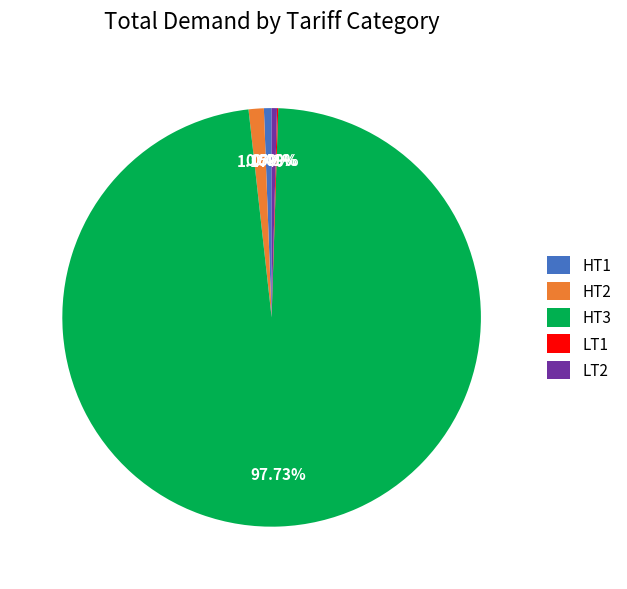

What percentage is the HT3 slice, to the nearest percent?

98%